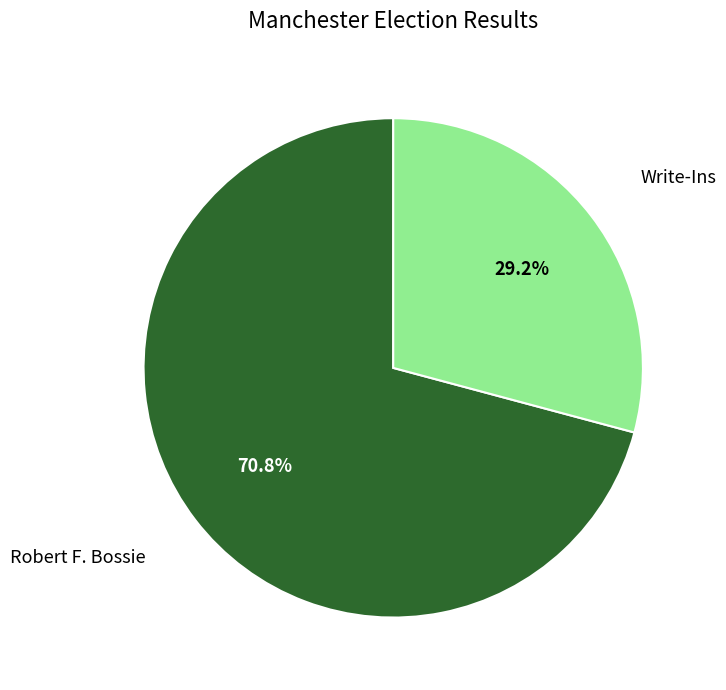

What percentage is the Write-Ins slice, to the nearest percent?

29%